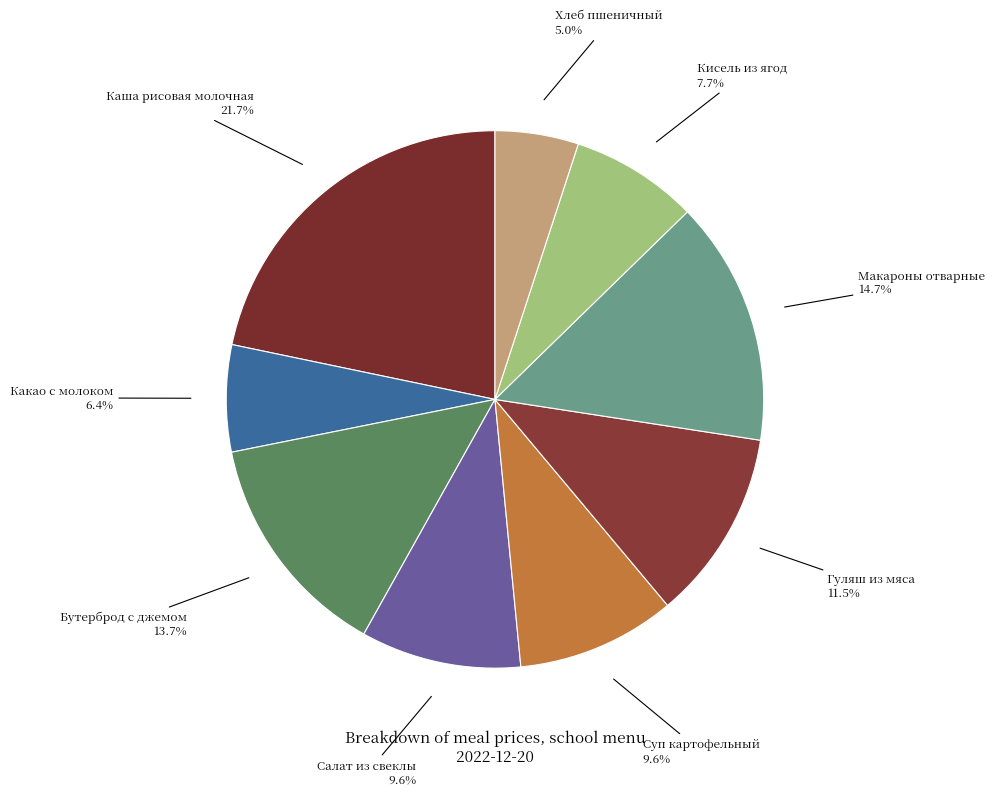

How many segments does this pie chart have?

9